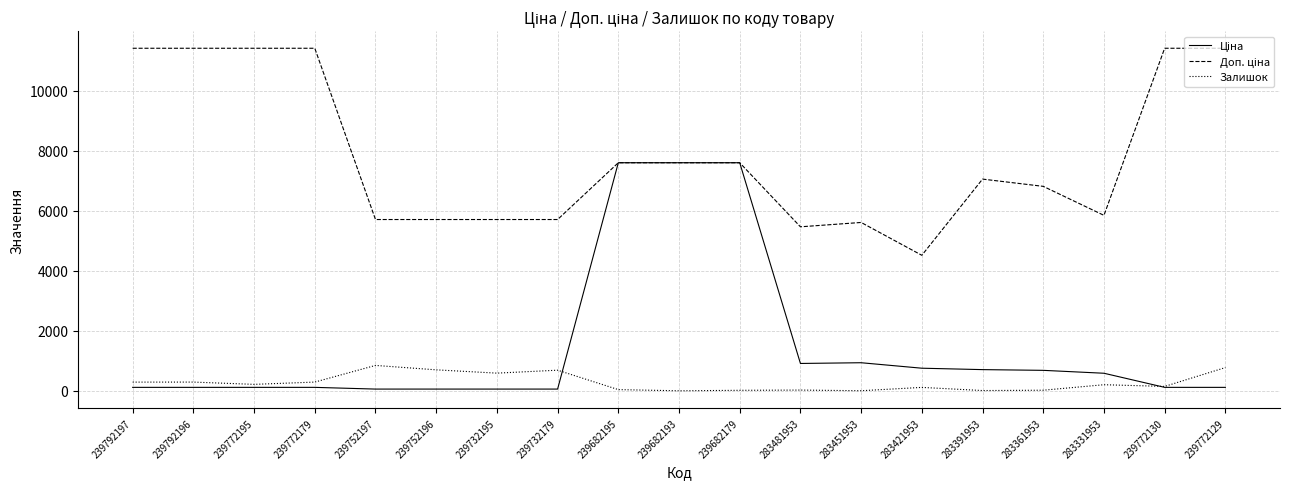

What is the spread (max minus min) of values at 239772129?

11295.9